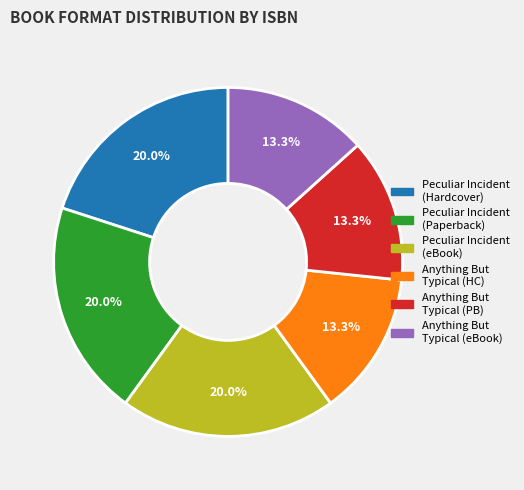

Does any single category account for the majority?

No